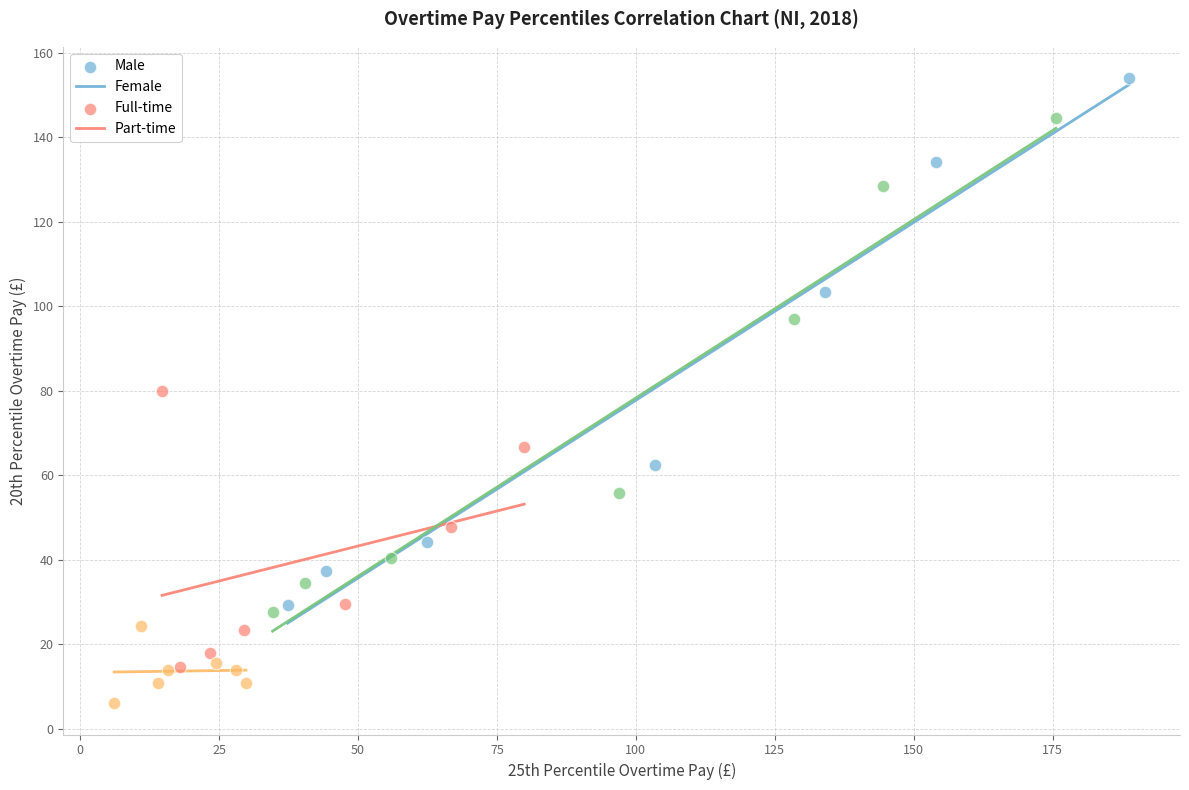

Which series has the largest Y range (max minus min)?

Male